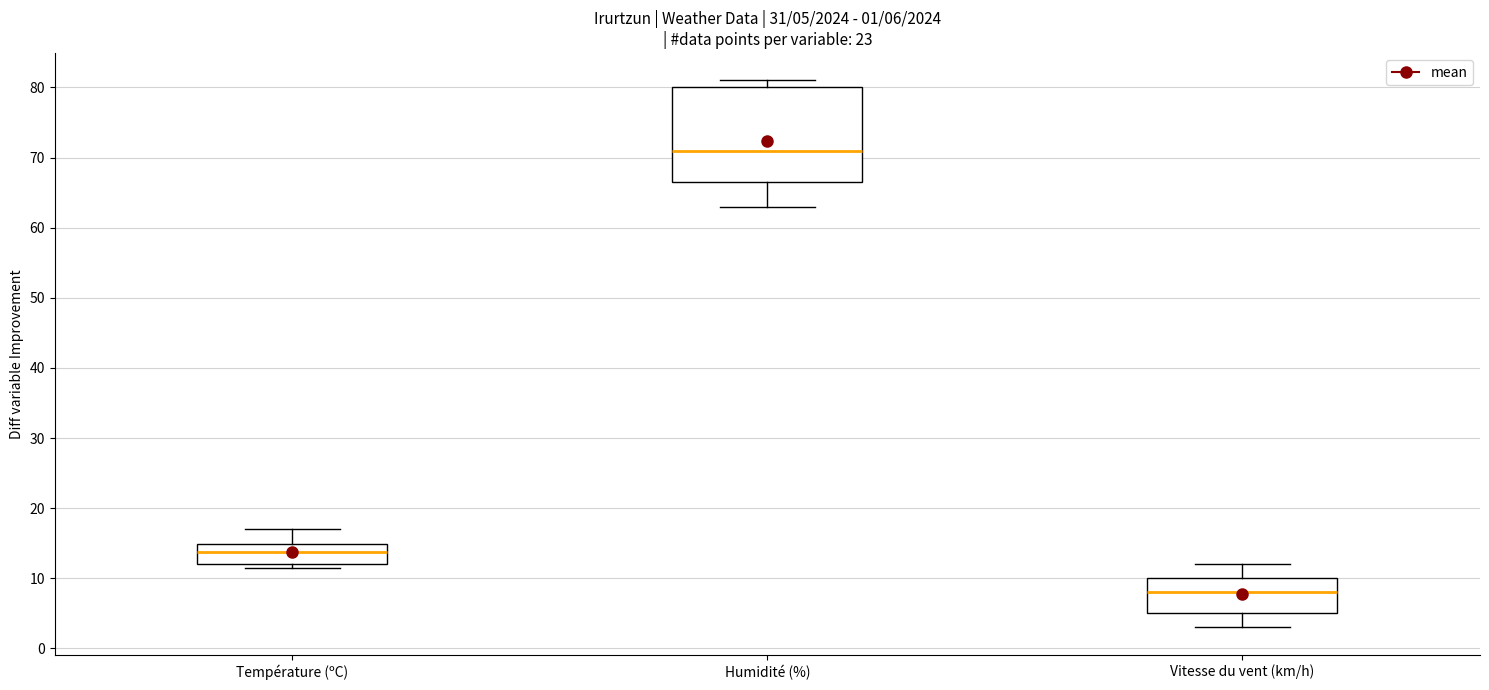

Comparing the boxes themselves (not the whiskers), which one is the tallest?

Humidité (%)